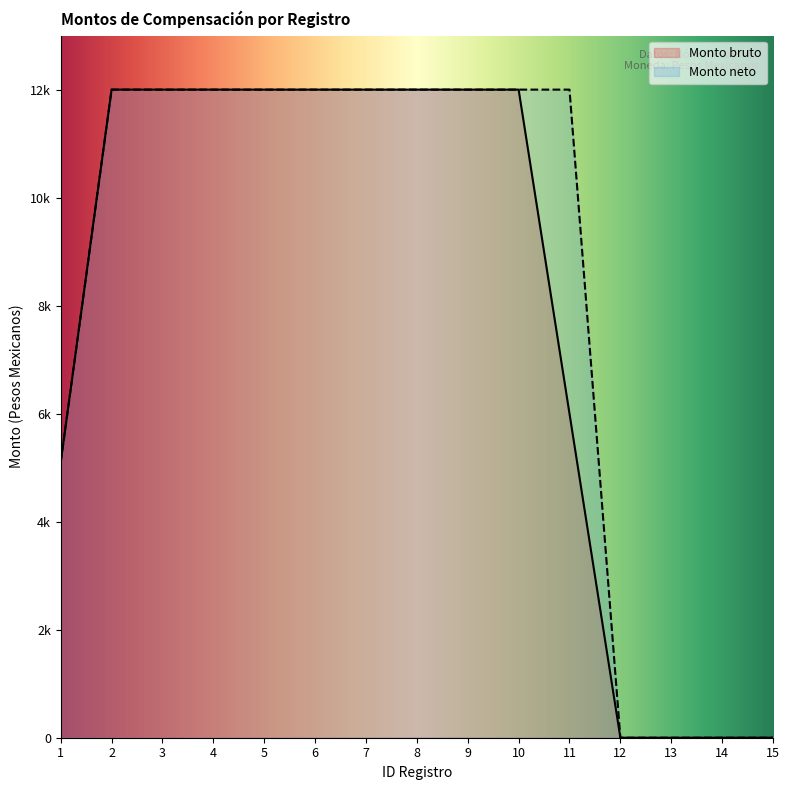

Which series changed the most between 6 and 9?

Monto bruto